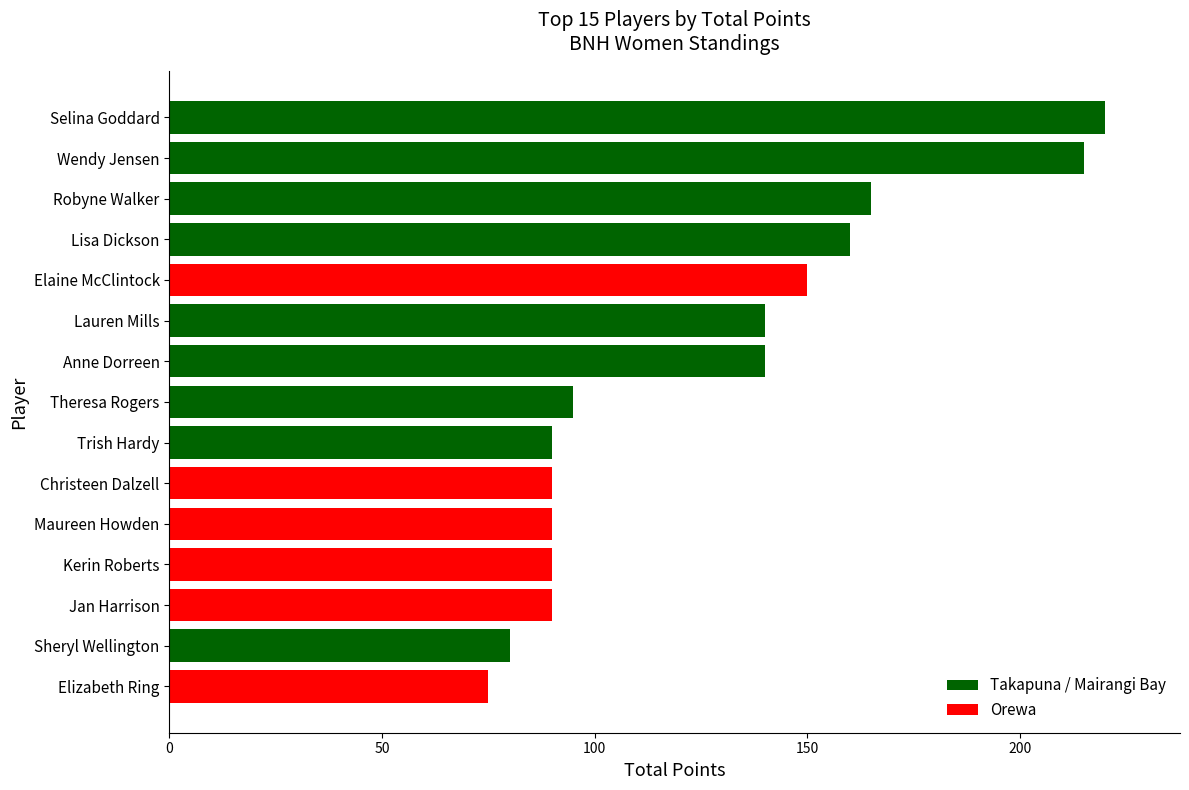

How many values are below 95?

7